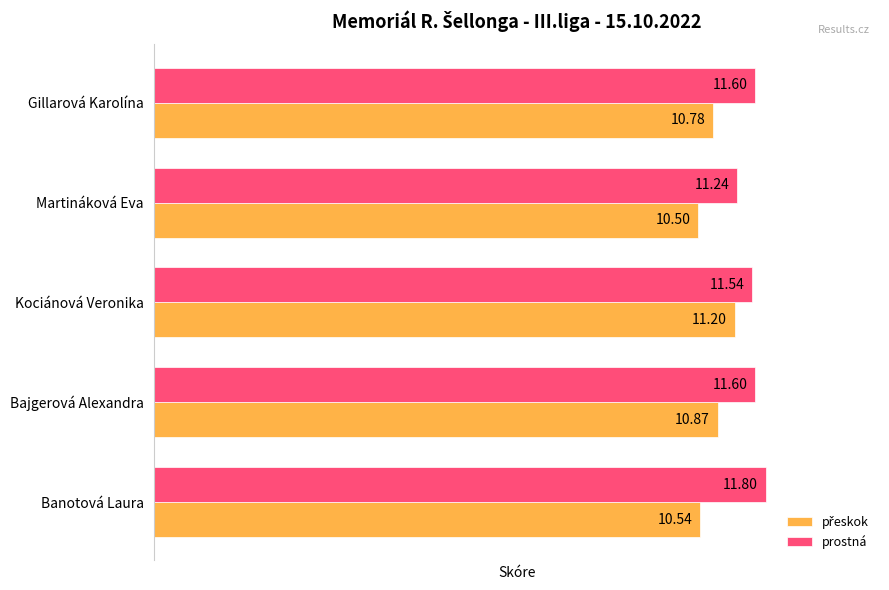

Which series has the largest total across all categories?

prostná